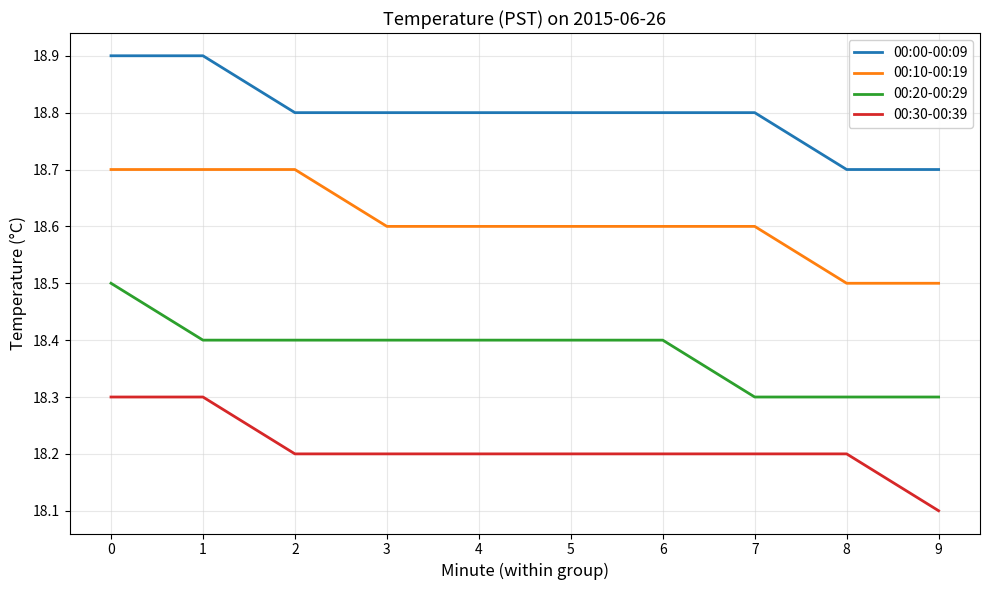

True or false: 00:00-00:09 and 00:20-00:29 cross at least once.

False